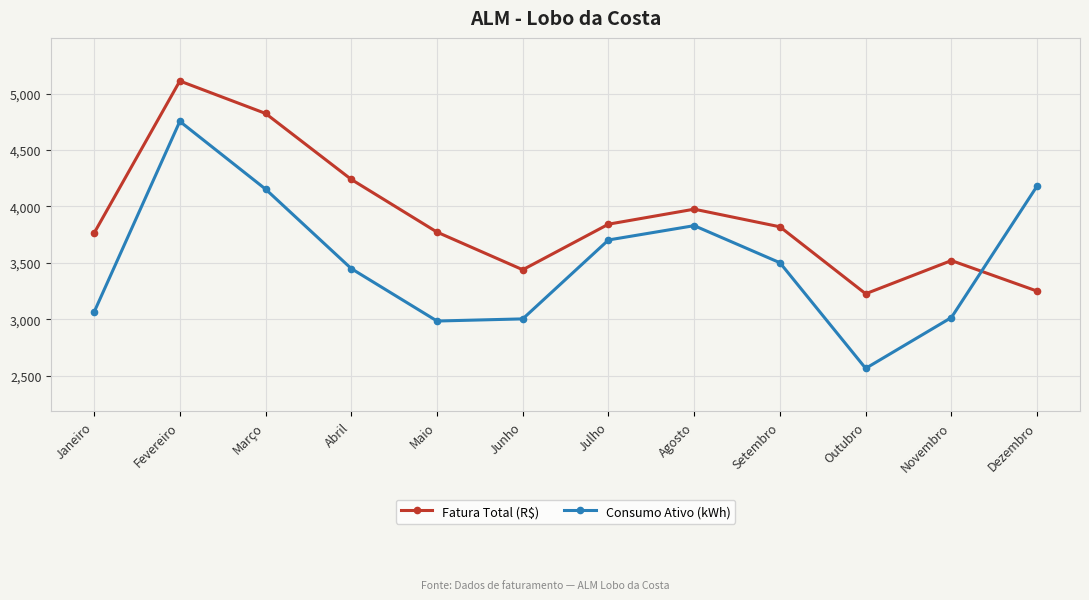

List the series in order of their overall mean, lowest first.

Consumo Ativo (kWh), Fatura Total (R$)